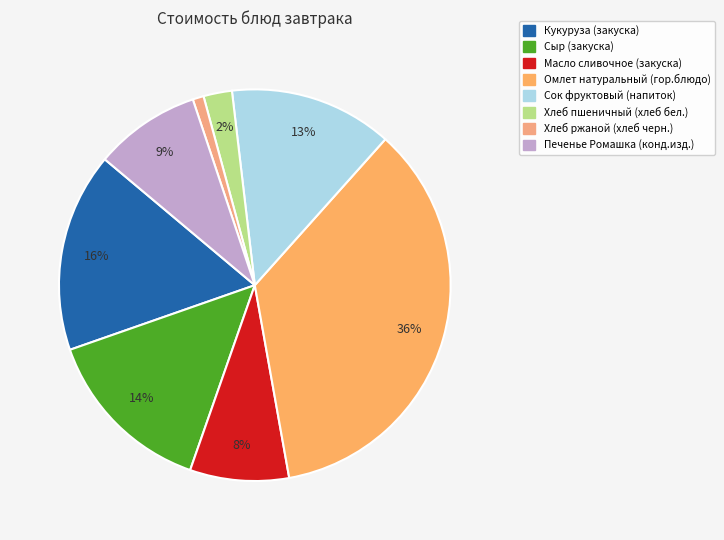

Is there a majority slice in this chart?

No